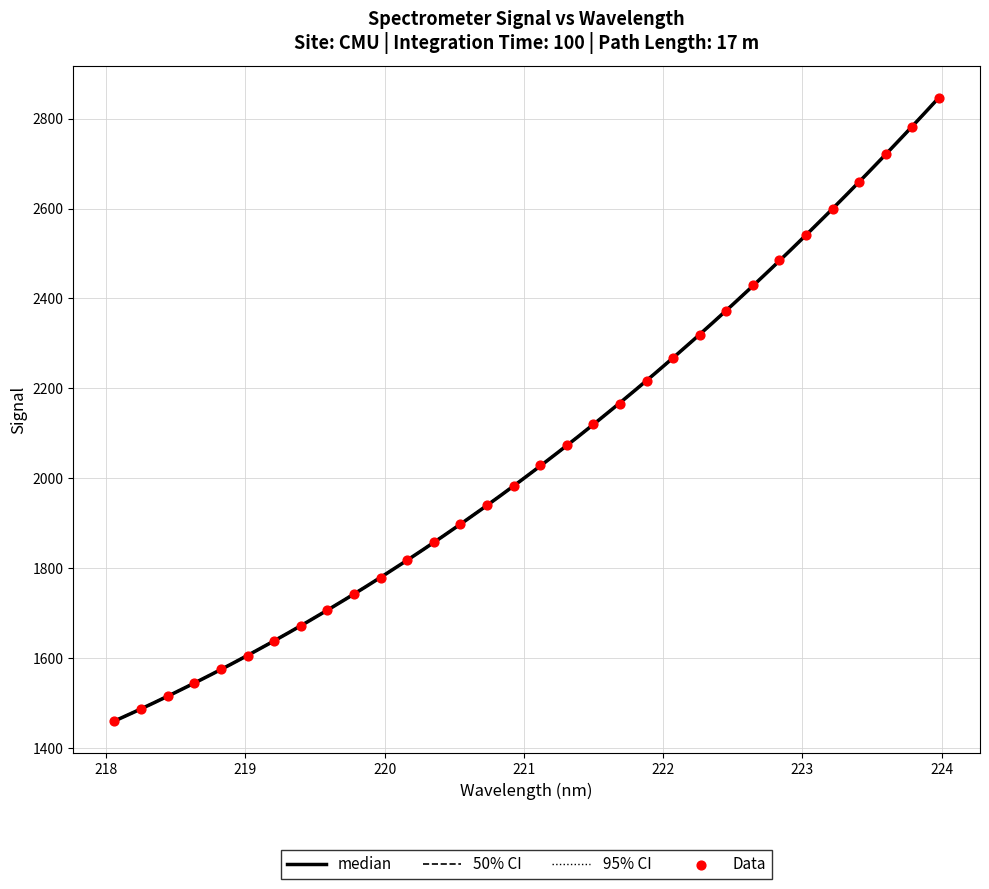

What is the change in value from 222.0721 to 223.7895?

+514.9